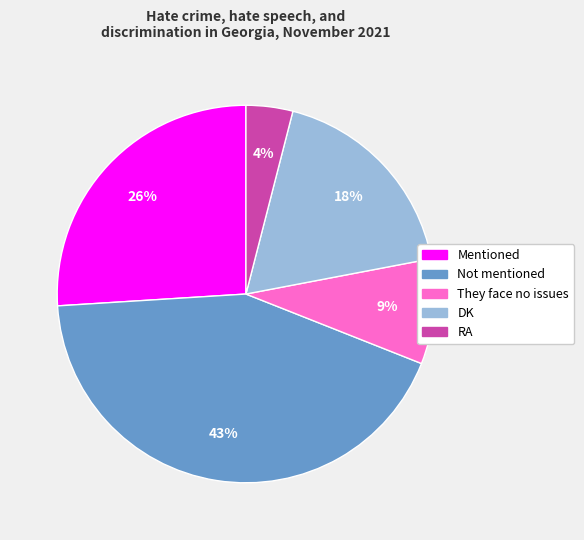

To the nearest percent, what is the difference between the RA and DK slice percentages?

14%